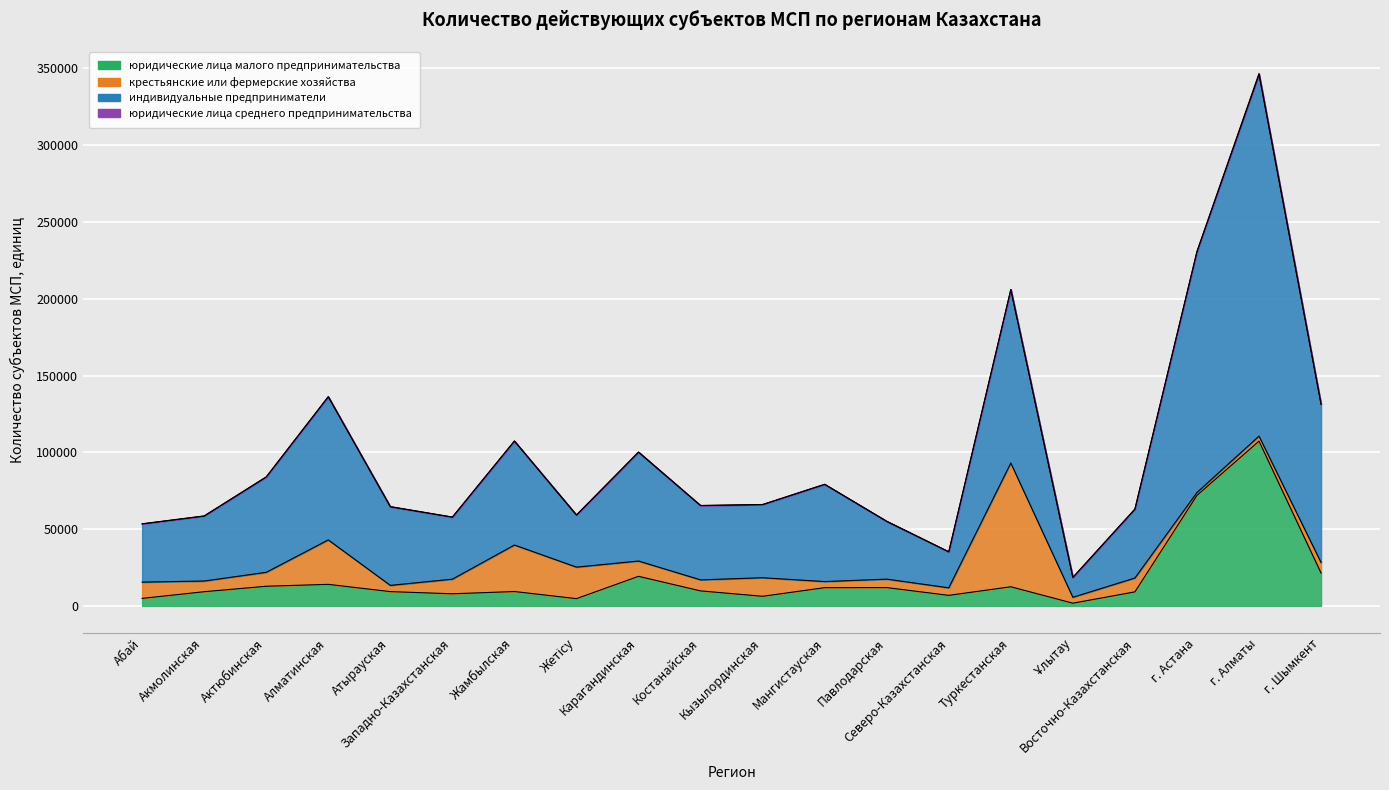

In индивидуальные предприниматели, how many points are higher than both neighbors (excluding endpoints)?

6